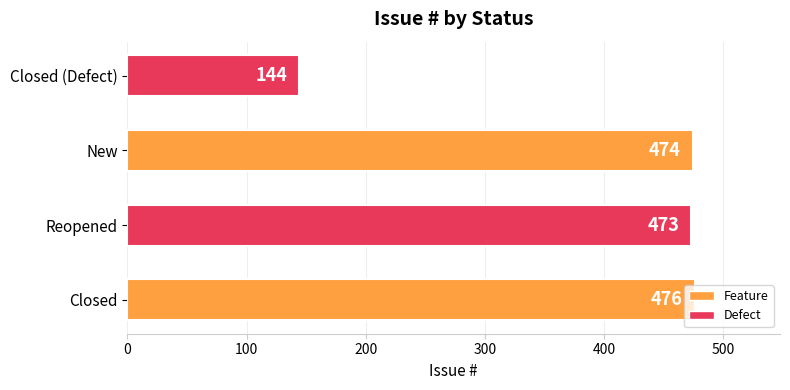

Rank the categories by value from highest to lowest.

Closed, New, Reopened, Closed (Defect)